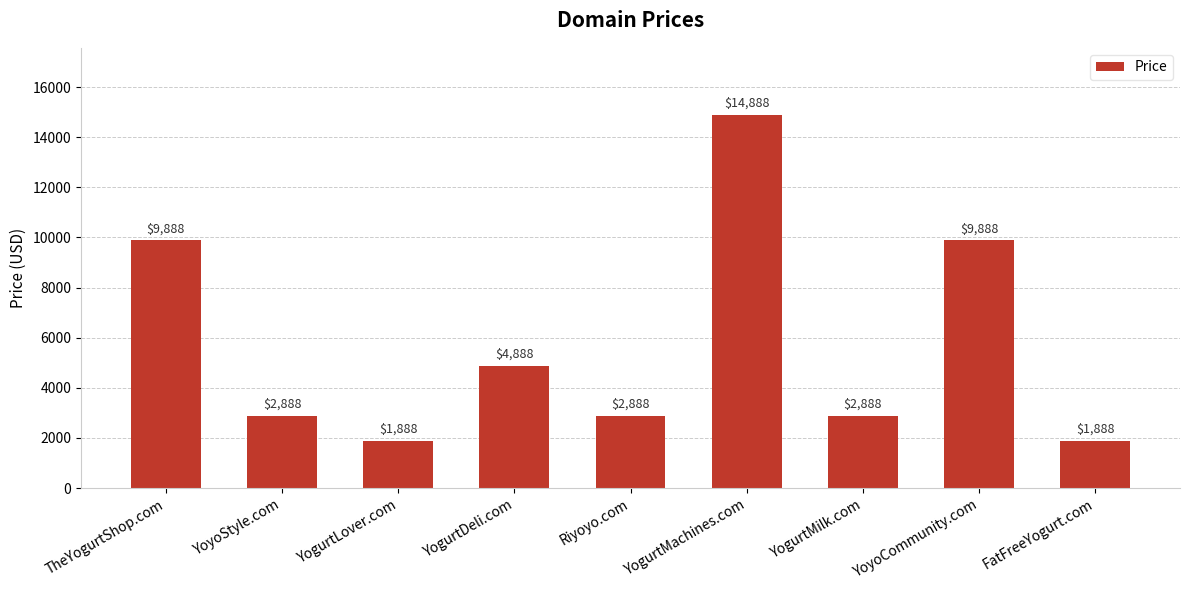

What is the sum of all values?

51992